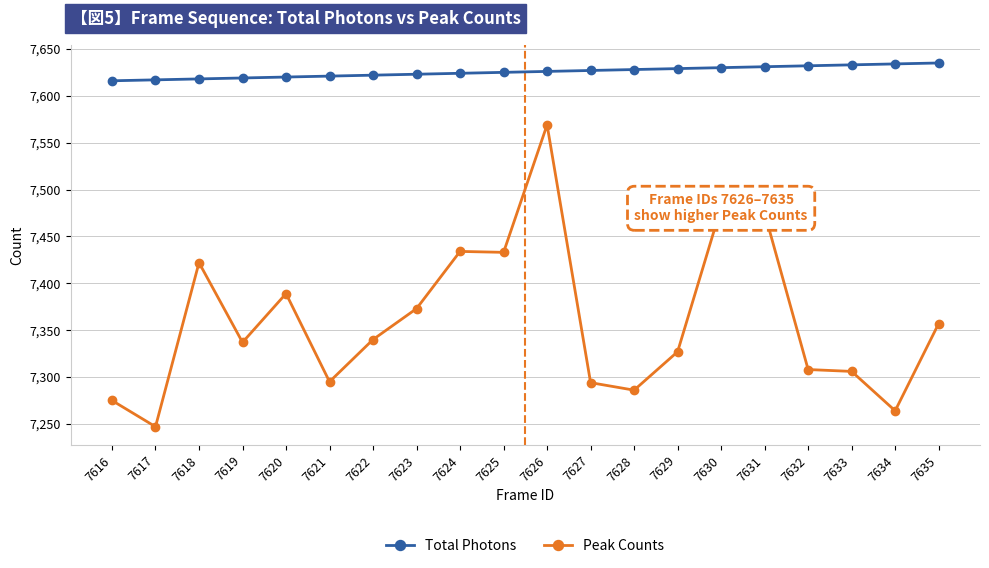

How many lines are shown in the chart?

2